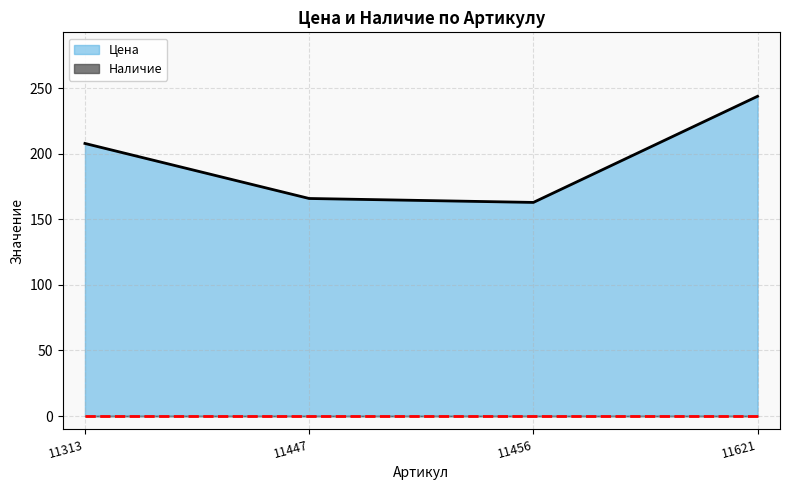

The value at 11313 is 208. True or false?

True